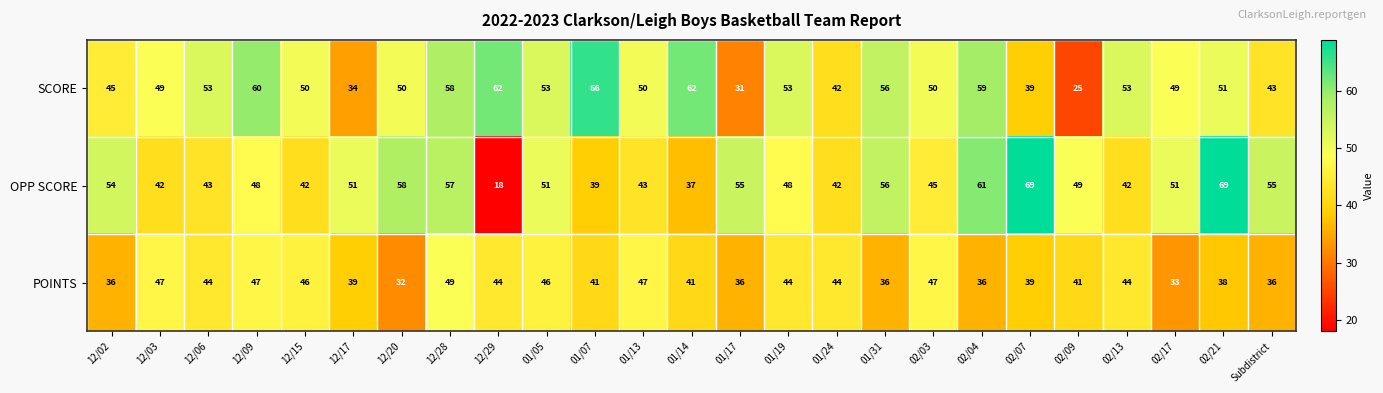

Which series has the largest total across all categories?

SCORE